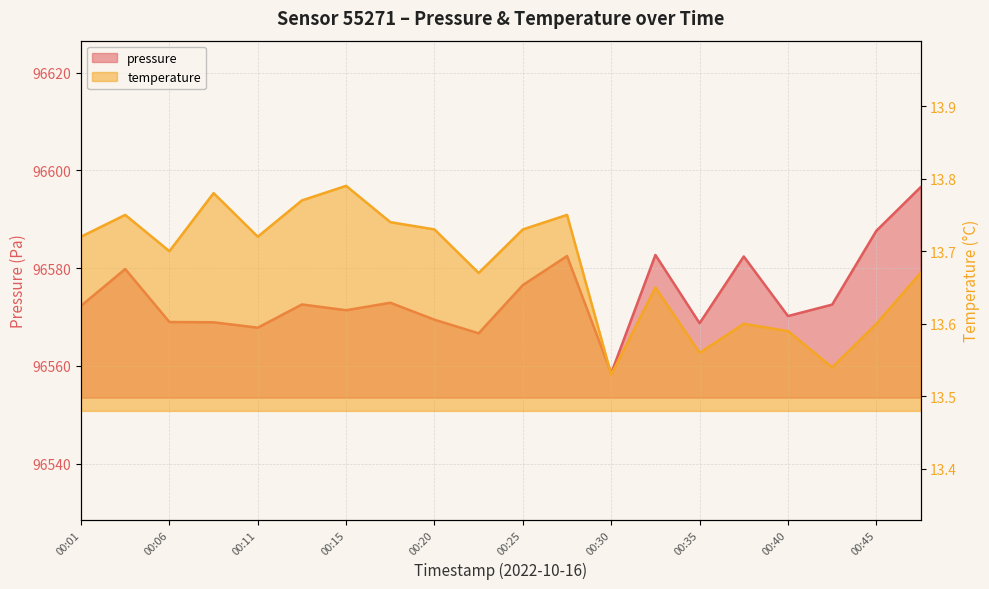

True or false: temperature and pressure intersect in this chart.

False